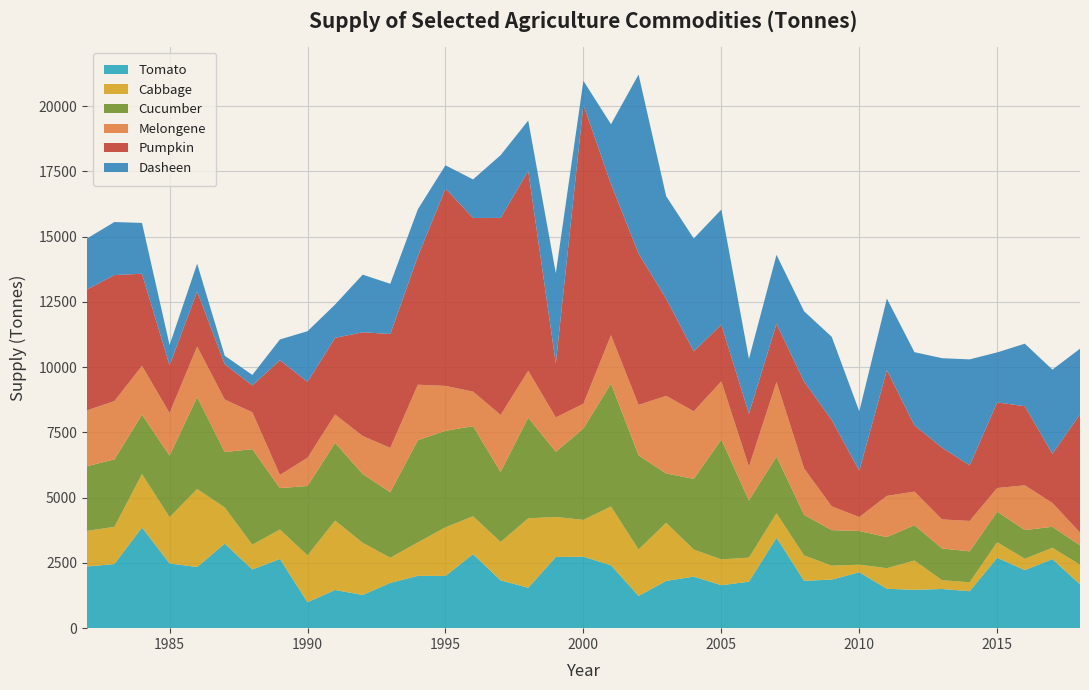

Reading left to right, extract all data points from this chart.

Tomato: 2361.0	2457.9	3857.9	2479.9	2343.0	3238.0	2249.0	2651.0	993.0	1463.0	1271.8	1735.5	2005.0	2000.2	2837.2	1831.8	1547.9	2728.0	2737.0	2411.5	1234.6	1811.0	1975.0	1645.3	1781.1	3464.7	1814.7	1860.6	2142.2	1509.9	1469.6	1500.8	1415.6	2698.0	2223.3	2645.1	1678.2
Cabbage: 1364.0	1425.0	2045.0	1773.0	2987.0	1386.0	950.0	1127.0	1795.0	2658.0	1999.3	962.8	1281.3	1864.4	1449.7	1470.5	2659.8	1533.2	1411.6	2251.1	1779.8	2225.5	1036.6	990.7	920.8	936.8	969.9	532.8	290.5	786.9	1123.1	335.6	343.6	593.7	433.7	434.9	755.5
Cucumber: 2478.0	2584.0	2279.0	2359.0	3523.0	2125.0	3658.0	1589.0	2659.0	2982.0	2633.7	2509.8	3917.1	3696.7	3452.4	2683.7	3860.9	2493.8	3503.4	4707.1	3606.5	1888.9	2709.9	4589.6	2193.6	2175.8	1557.4	1363.4	1291.0	1193.1	1355.2	1216.6	1184.6	1173.3	1101.5	803.9	741.1
Melongene: 2139.0	2232.0	1869.0	1632.4	1937.0	2011.0	1414.0	503.0	1081.0	1083.0	1456.5	1699.3	2124.6	1720.7	1323.5	2182.2	1794.5	1320.2	947.0	1855.9	1933.0	2975.8	2587.6	2232.4	1293.2	2855.9	1775.2	910.5	532.6	1577.4	1285.1	1112.8	1164.8	905.5	1713.4	913.3	488.2
Pumpkin: 4629.0	4830.0	3528.0	1824.0	2111.0	1352.0	1030.0	4396.0	2907.0	2937.0	3975.9	4362.8	4915.3	7558.5	6652.7	7549.8	7657.0	2063.8	11449.2	5795.0	5799.3	3718.3	2298.3	2171.4	2029.6	2226.2	3328.0	3312.2	1772.7	4818.1	2537.4	2750.7	2130.0	3279.0	3031.7	1884.2	4532.9
Dasheen: 1954.0	2032.0	1947.0	779.0	1064.0	325.0	401.0	796.0	1942.0	1277.0	2206.9	1924.7	1805.6	894.1	1477.6	2404.9	1928.5	3458.2	923.1	2285.9	6857.7	3930.8	4322.1	4408.4	2099.7	2643.3	2694.2	3184.5	2278.5	2741.4	2803.9	3426.8	4059.7	1916.8	2395.8	3224.3	2511.0